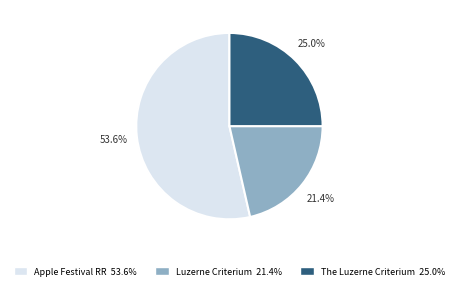

Count the number of slices in the pie.

3